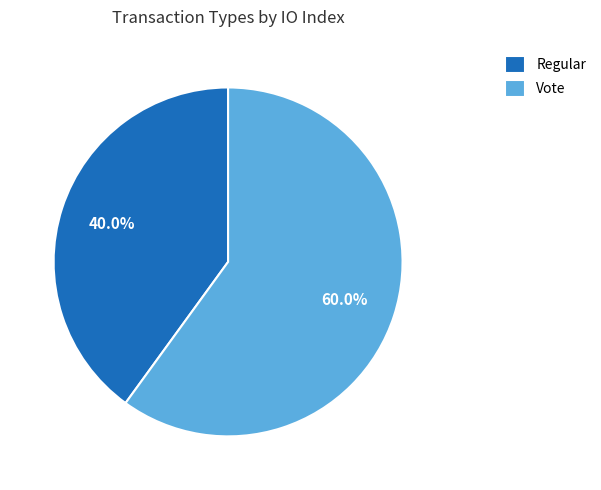

How many segments does this pie chart have?

2